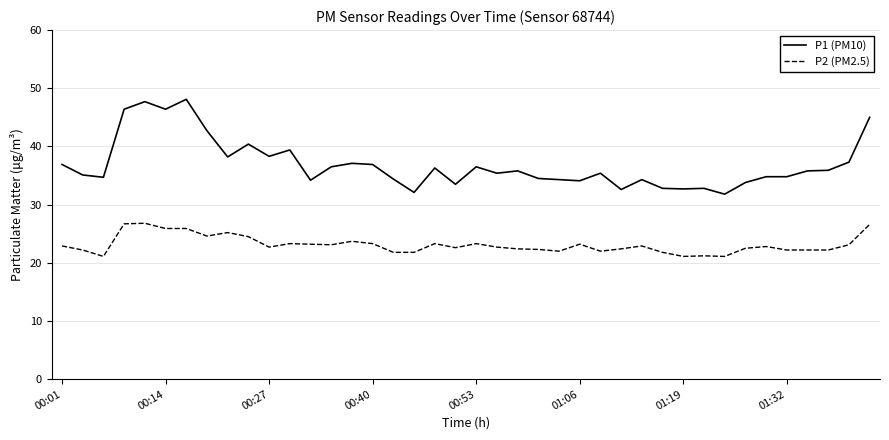

Which series has the largest range (max minus min)?

P1 (PM10)